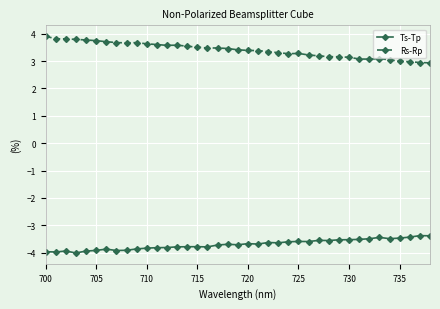

What is the value of the Rs-Rp point at the 8th from the left?

3.7